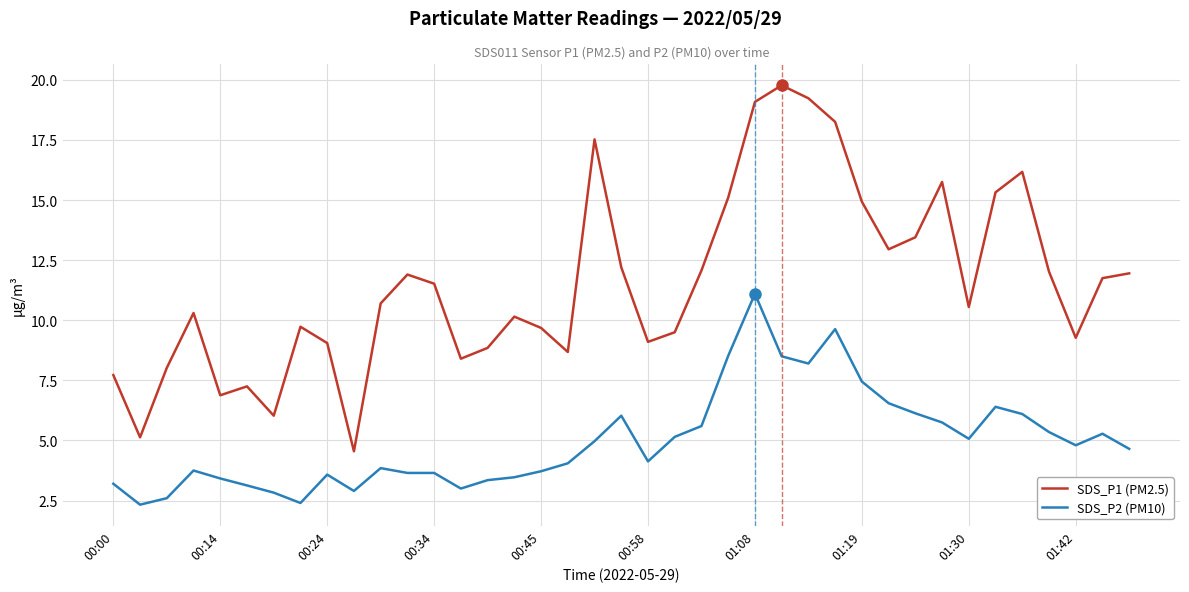

True or false: SDS_P2 (PM10) and SDS_P1 (PM2.5) cross at least once.

False